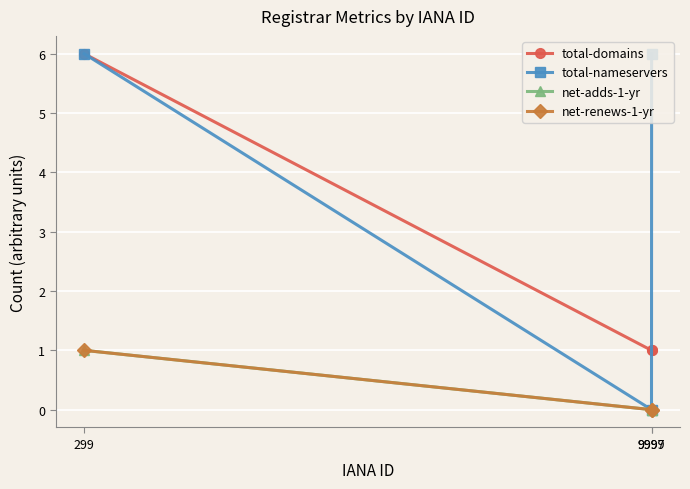

Does the chart display data point markers on the line(s)?

Yes